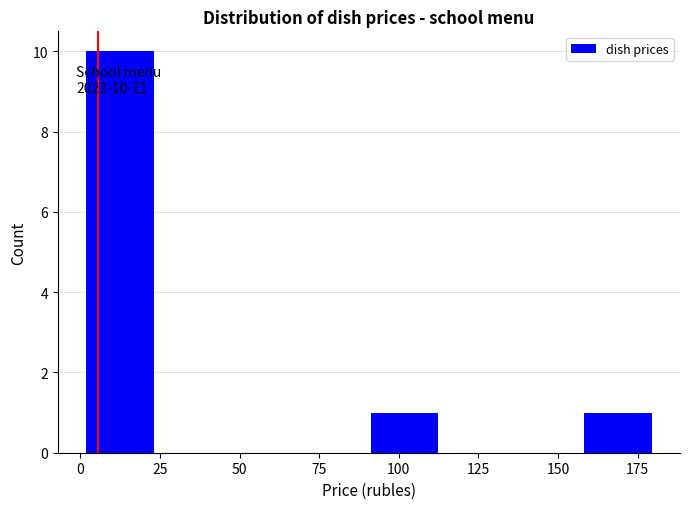

Over which range of the x-axis is the bar tallest?

0 to 25